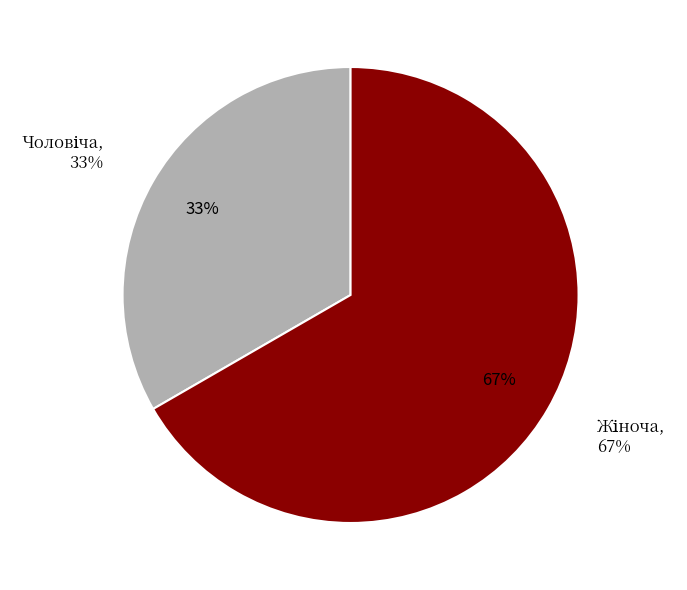

Is it true that Жіноча is 60% of the pie?

False